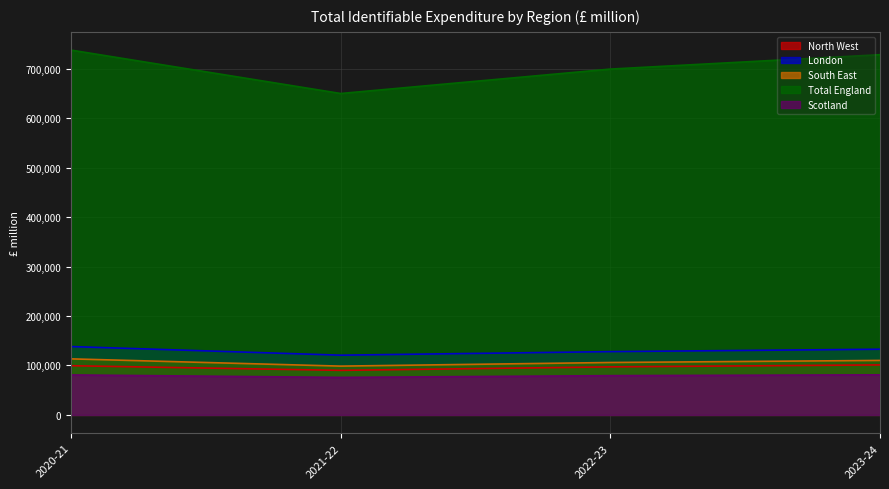

The Total England series shows 959797 at 2022-23. True or false?

False